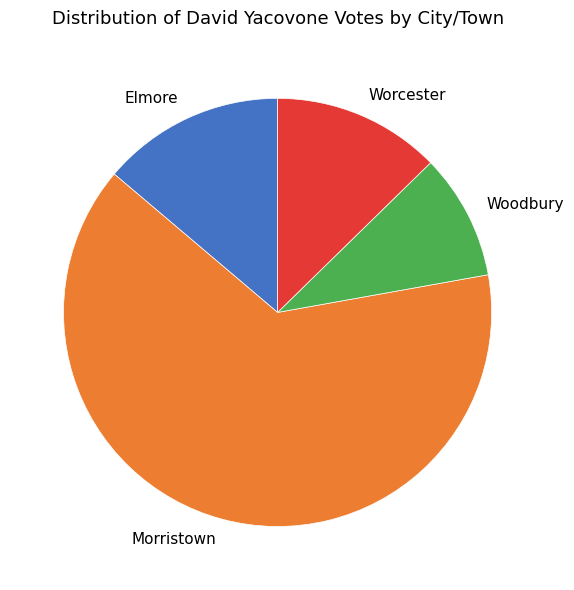

What is the smallest slice in the pie chart?

Woodbury